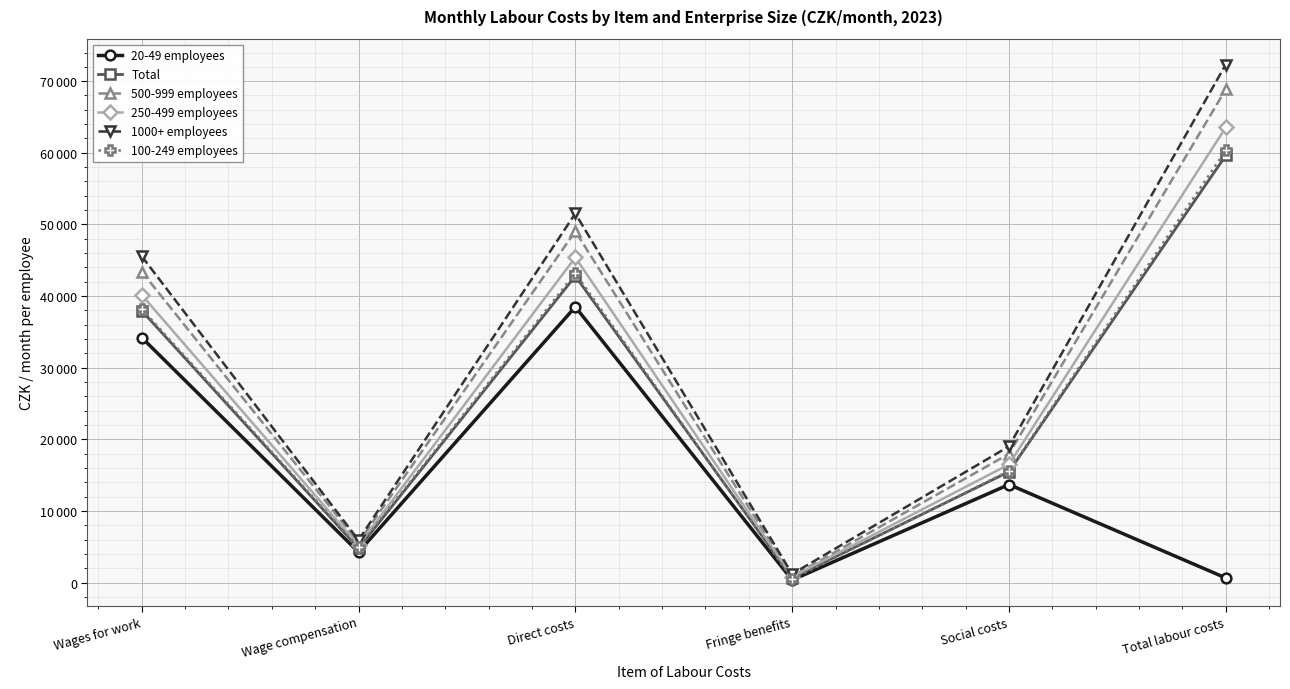

Between Social costs and Total labour costs, which is larger?

Social costs